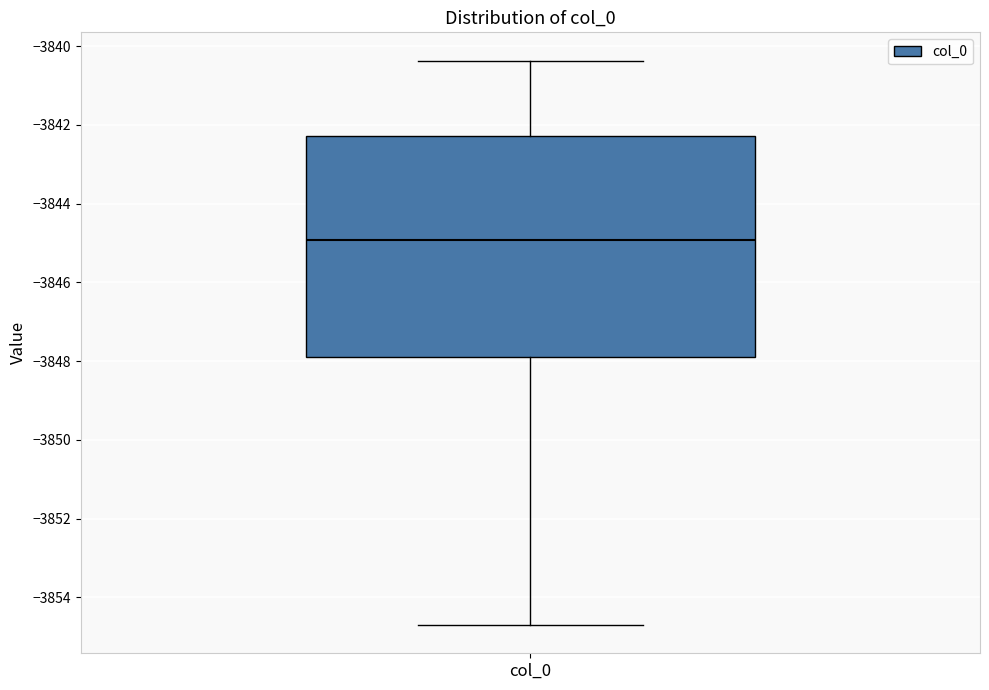

Read this box plot against the y-axis: the position of the median line, the range covered by the box, and the ends of both whiskers. The values are not printed on the chart, so give them approximately, as read against the axis.

median -3845.0, box -3847.8 to -3842.2, whiskers -3854.8 to -3840.4